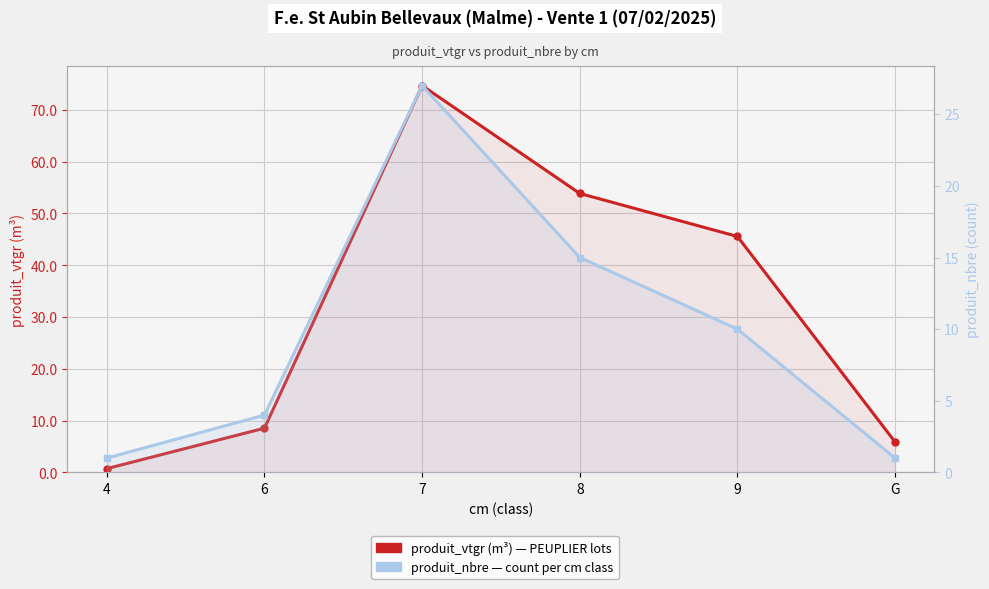

What is the average value of the produit_nbre (count) series?

9.7